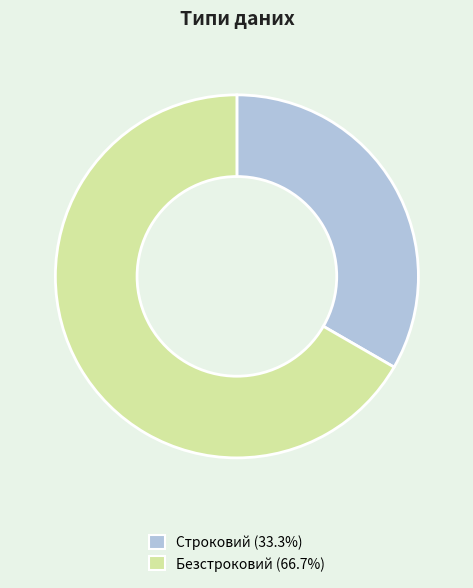

What is the majority slice?

Безстроковий